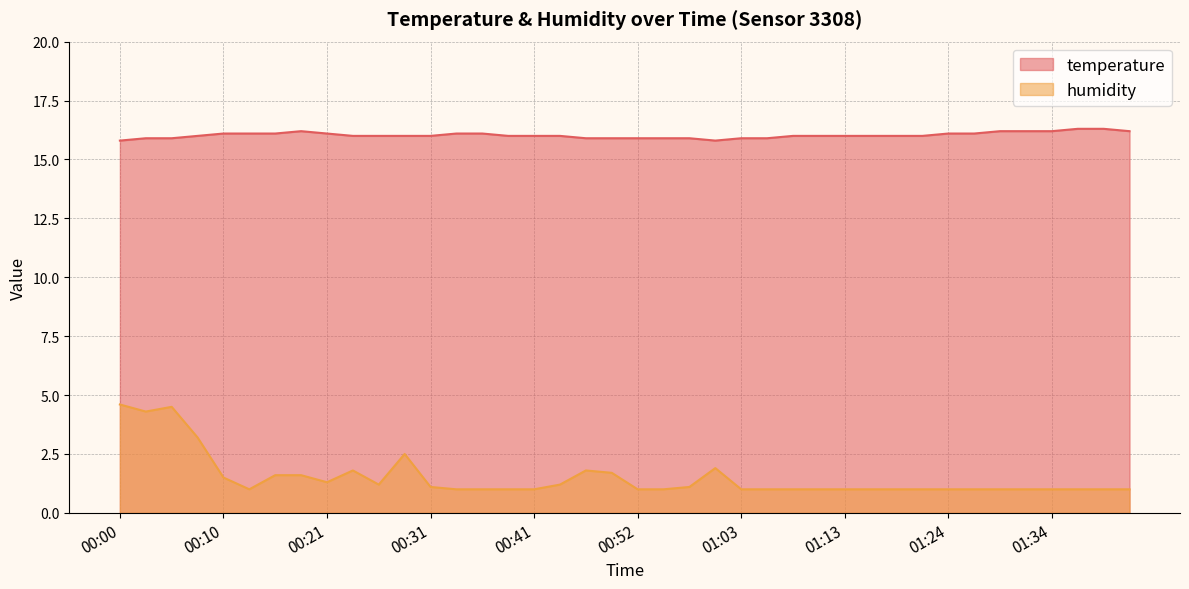

Which series changed the most between 00:18 and 00:36?

humidity